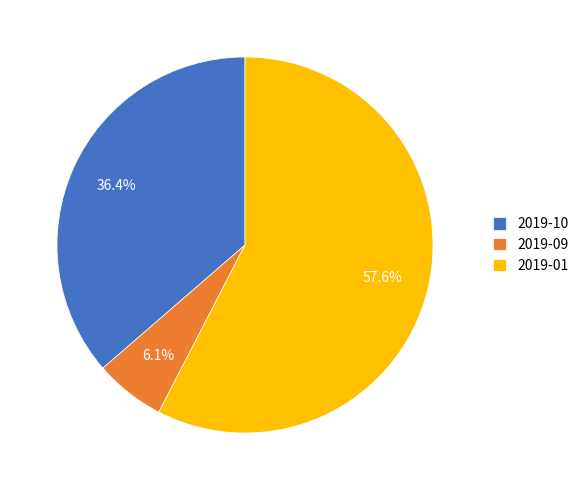

Is there any slice that represents more than half of the pie?

Yes